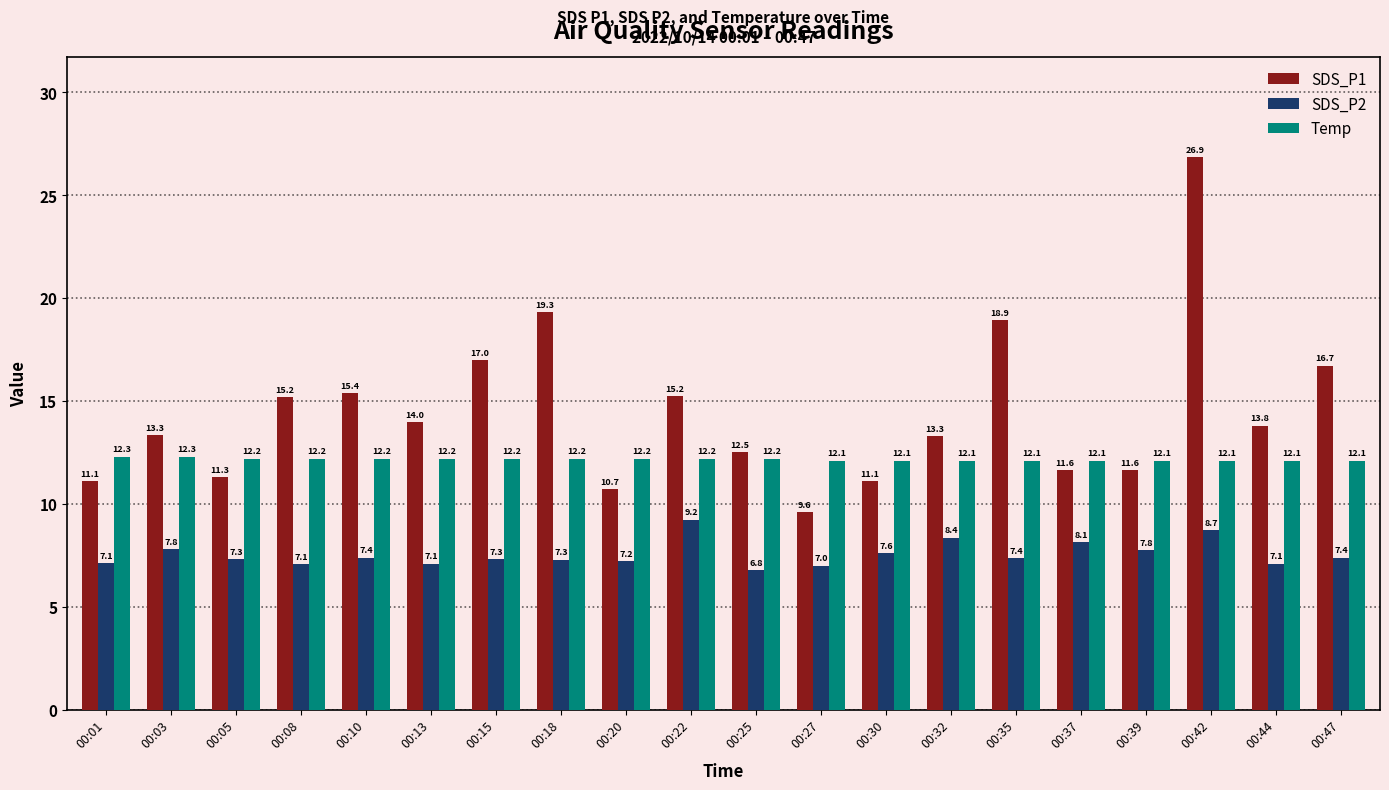

The Temp series shows 3.3 at 00:47. True or false?

False